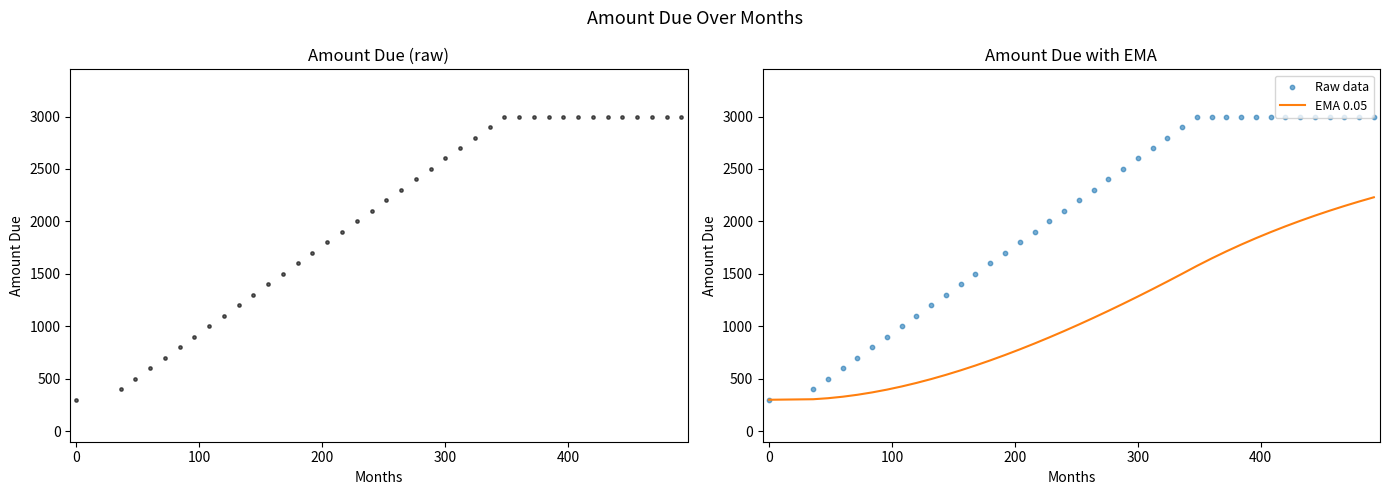

What is the maximum value for EMA 0.05?

2230.3